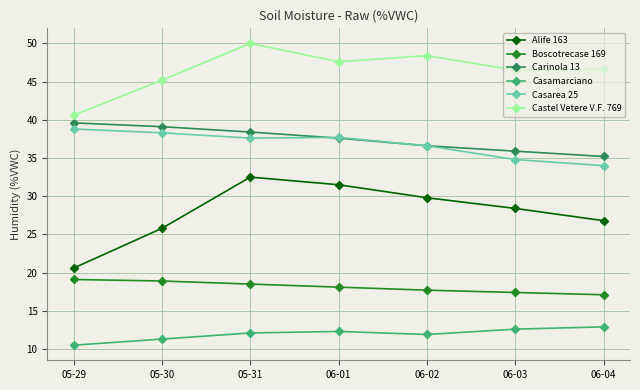

The Casarea 25 series shows 56.5 at 06-04. True or false?

False